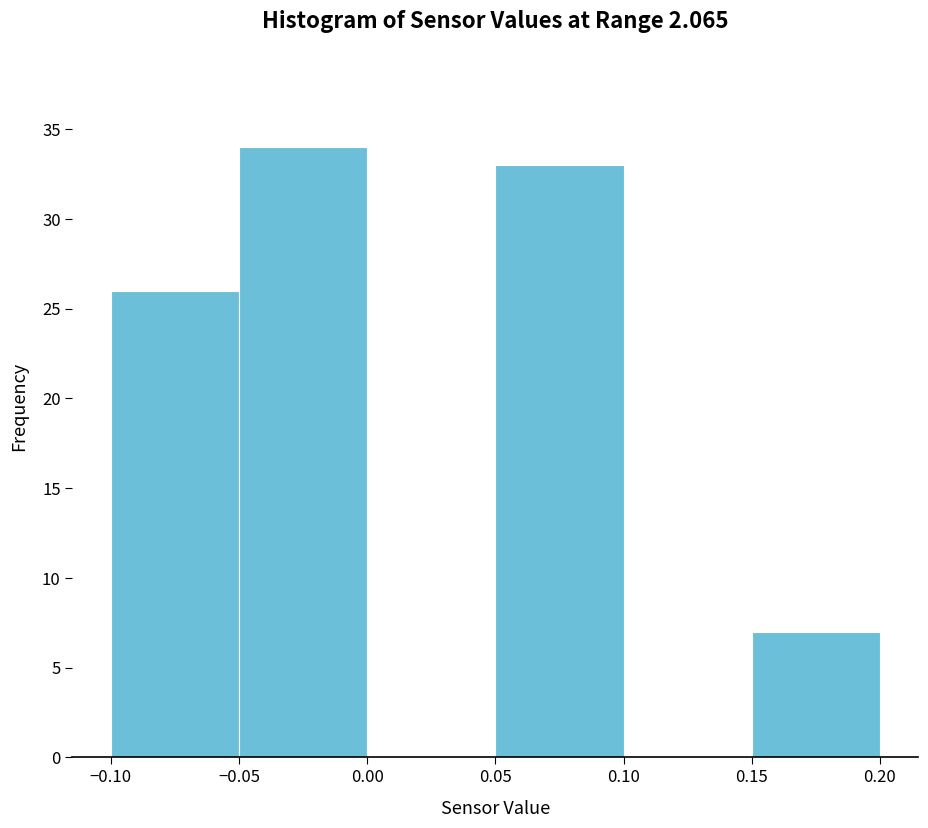

Reading left to right, list every bar in this chart as the range it spans on the x-axis followed by its height. The values are not printed on the chart, so give them approximately, as read against the axis.

-0.10 to -0.05: 26
-0.05 to 0.00: 34
0.00 to 0.05: 0
0.05 to 0.10: 33
0.10 to 0.15: 0
0.15 to 0.20: 7